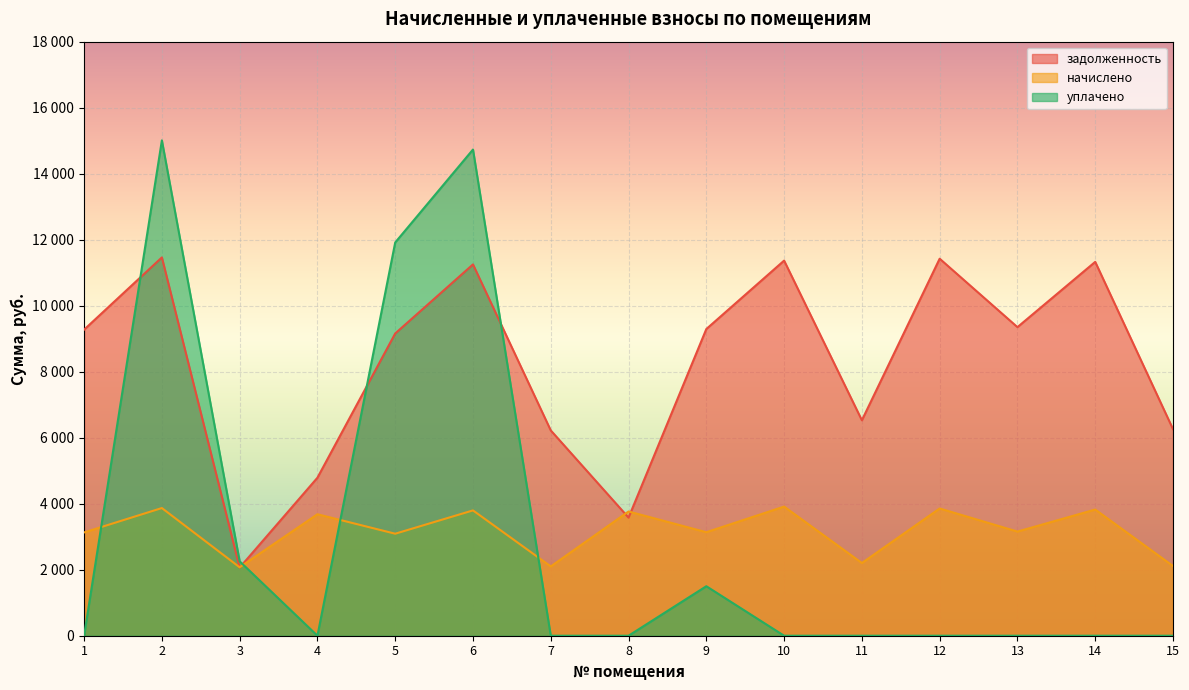

Which has a higher value, 10 or 5?

10